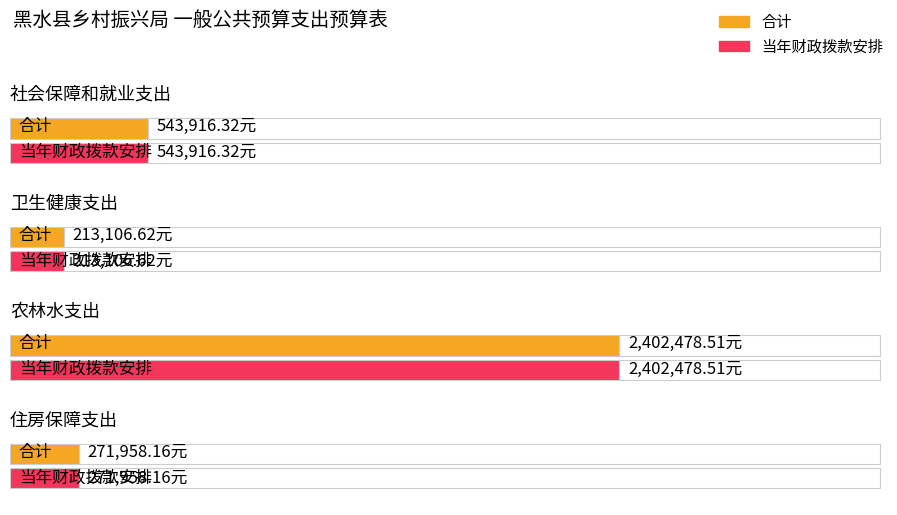

What is the label of the 2nd bar from the left?

卫生健康支出